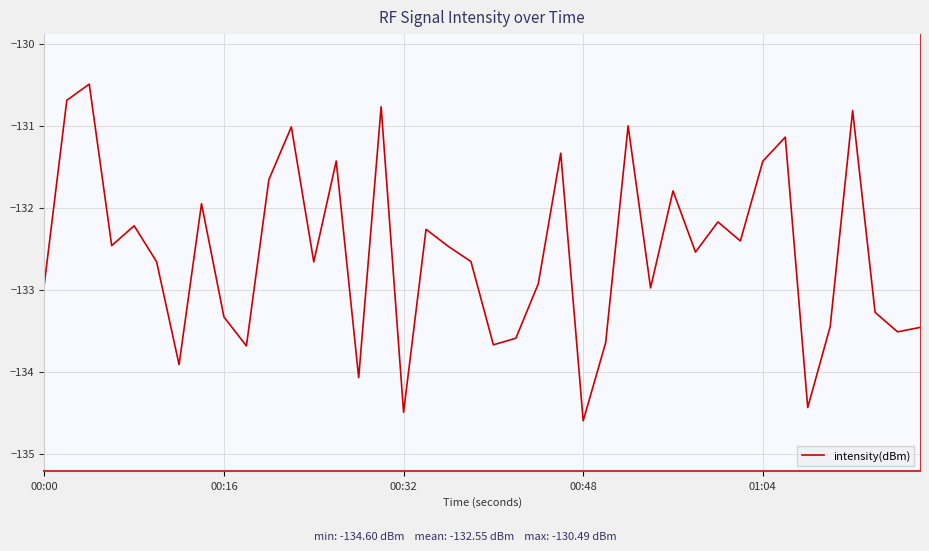

What is the greatest value displayed?

-130.5